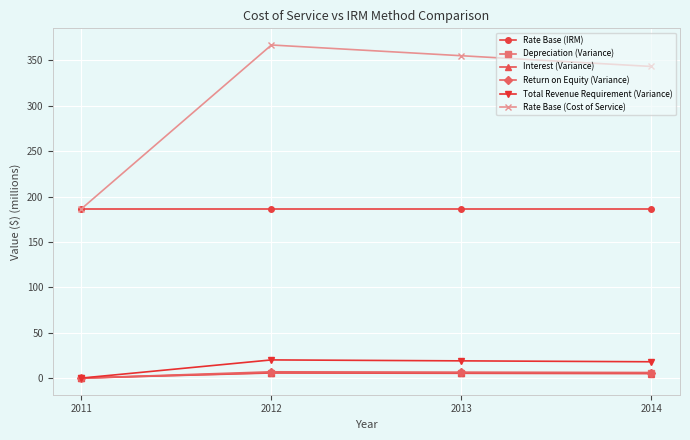

True or false: Rate Base (IRM) has a value of 81.8 at 2011.

False